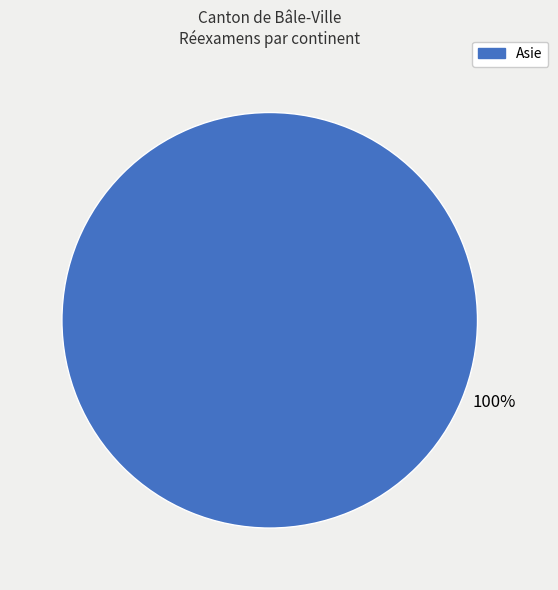

Does any single category account for the majority?

Yes